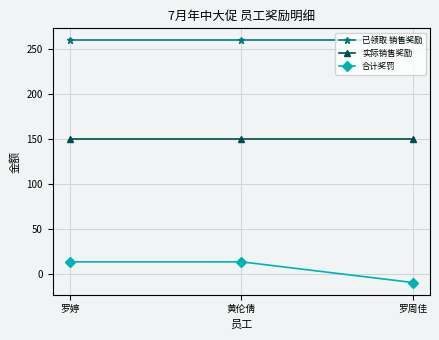

What is the total value across all series at 黄伦倩?

423.1